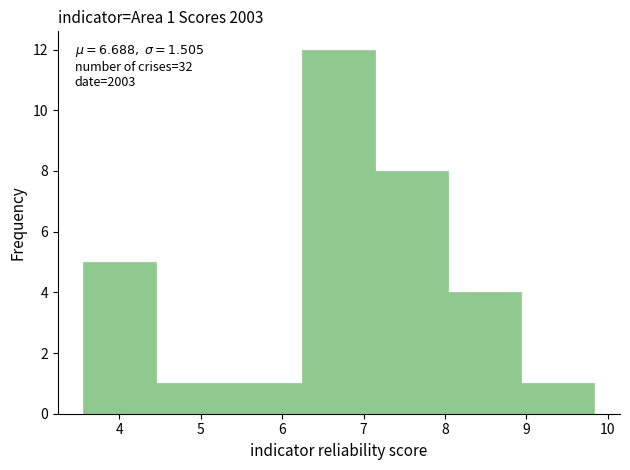

Which range on the x-axis has the tallest bar?

6.2 to 7.1